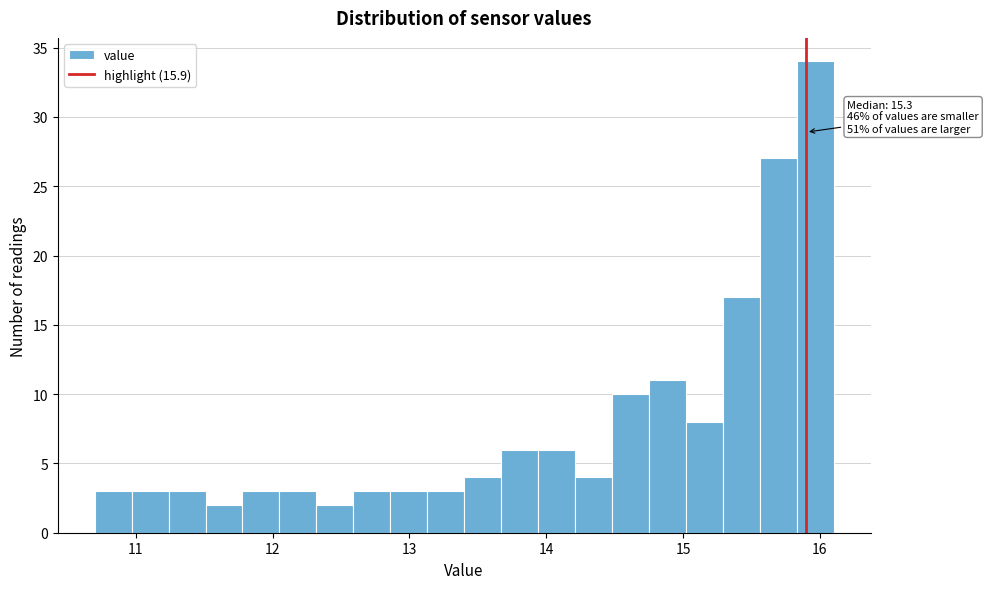

Read against the x-axis, roughly where is the centre of the tallest bar?

16.0